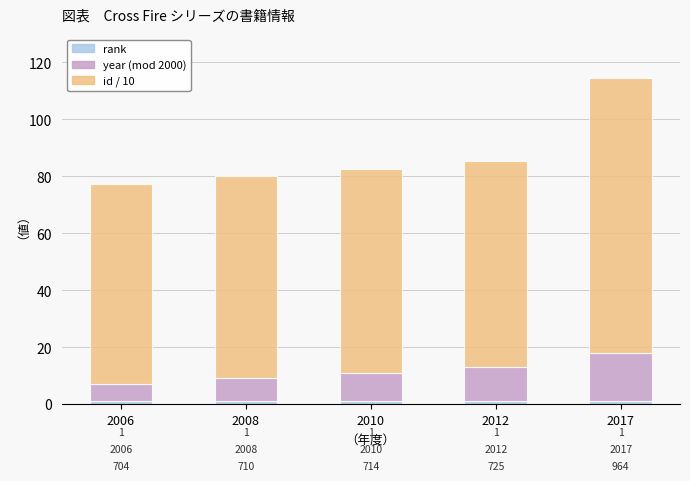

How many bars are there in total?

5